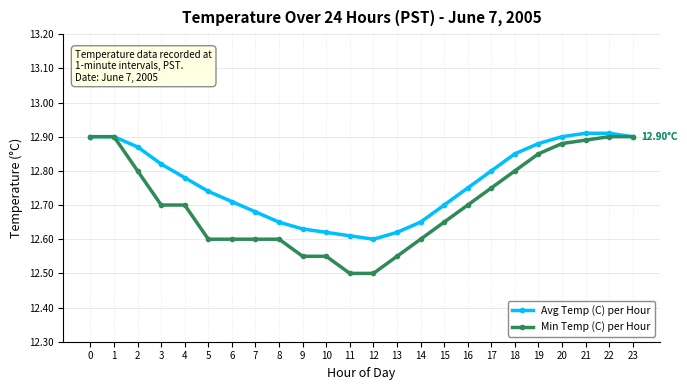

At 15, list the series in order from largest to smallest.

Avg Temp (C) per Hour, Min Temp (C) per Hour